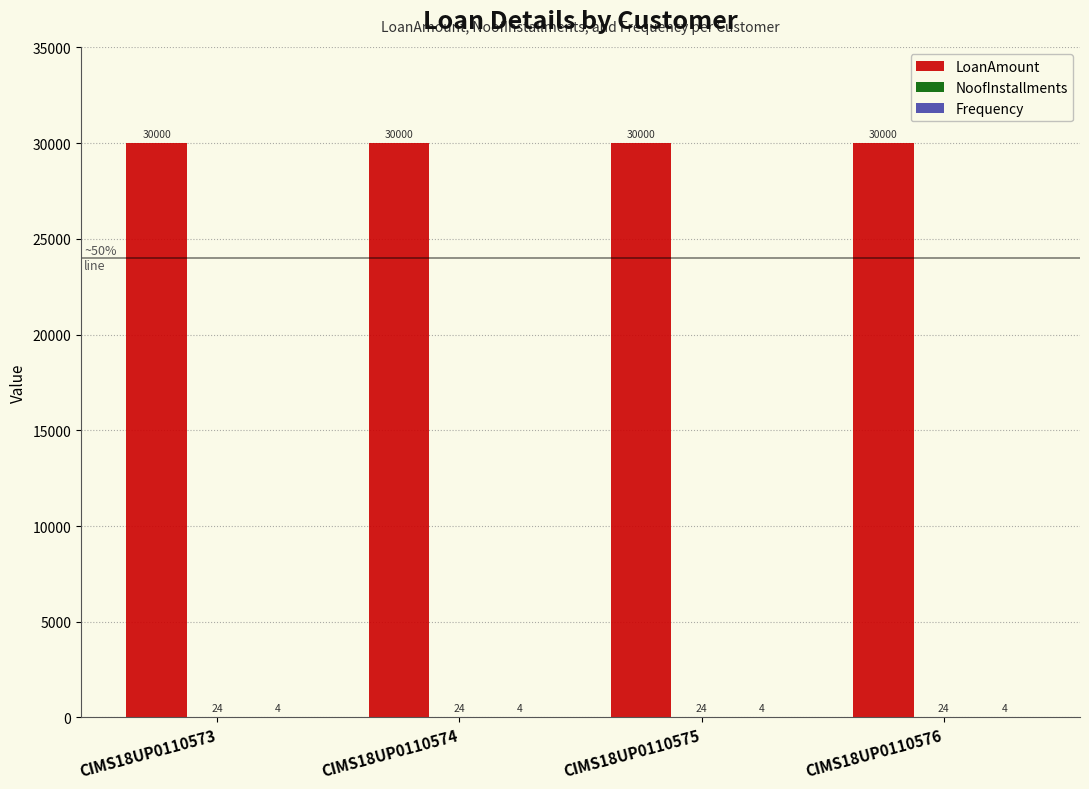

The value of LoanAmount at CIMS18UP0110574 is 46570. True or false?

False